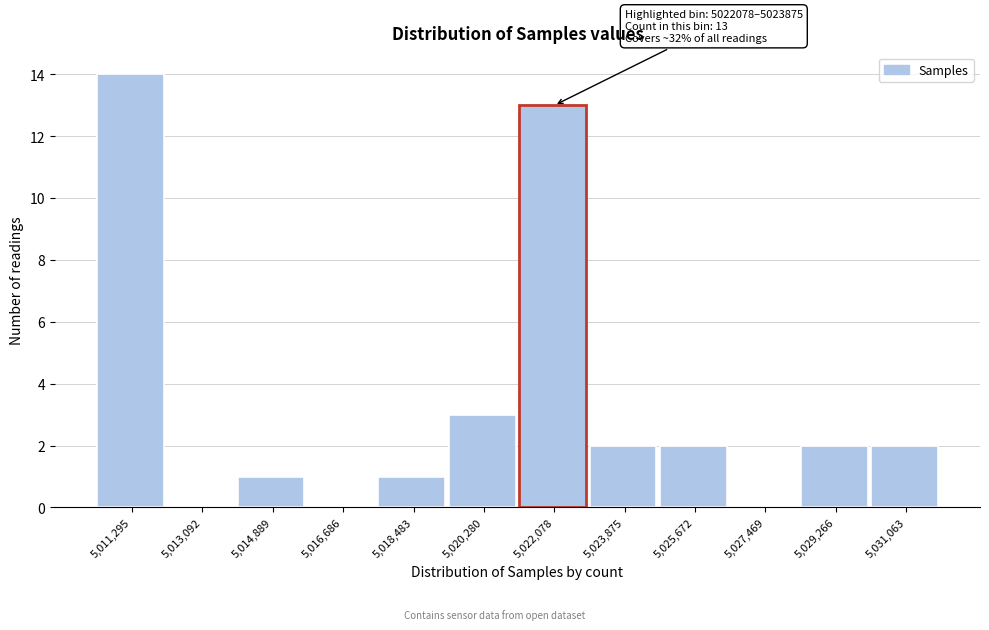

Reading left to right, transcribe all the data shown in this chart.

5,011,295=14	5,013,092=0	5,014,889=1	5,016,686=0	5,018,483=1	5,020,280=3	5,022,078=13	5,023,875=2	5,025,672=2	5,027,469=0	5,029,266=2	5,031,063=2